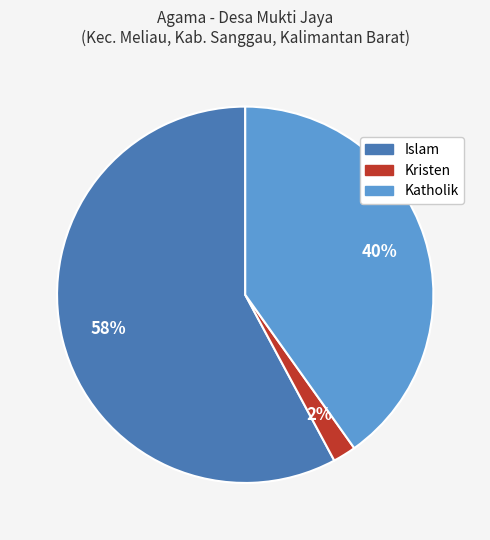

Which slice is the smallest?

Kristen